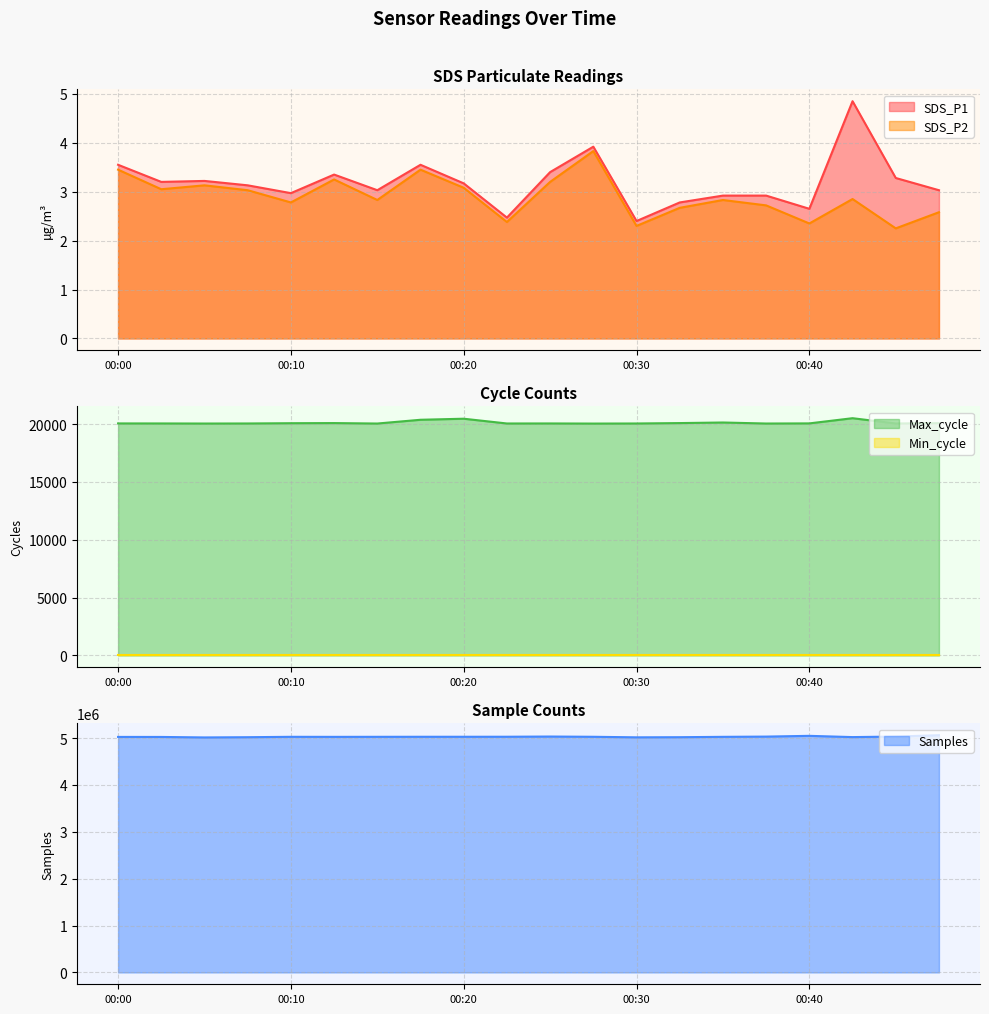

What is the difference between the second highest and second lowest values in the SDS_P2 series?

1.2